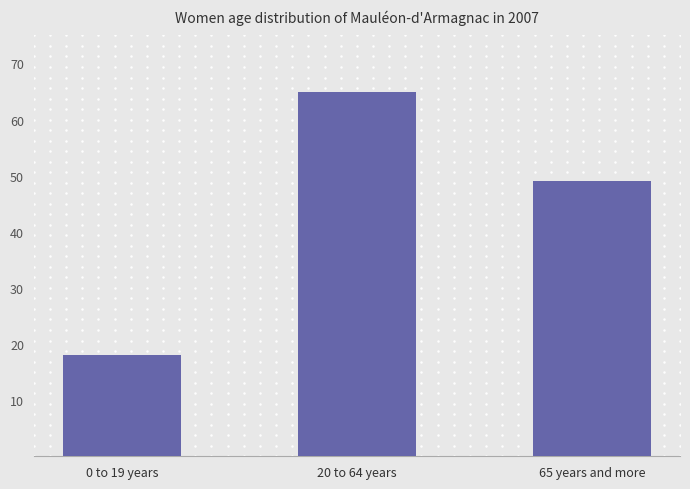

At which label does the data first exceed 49?

20 to 64 years